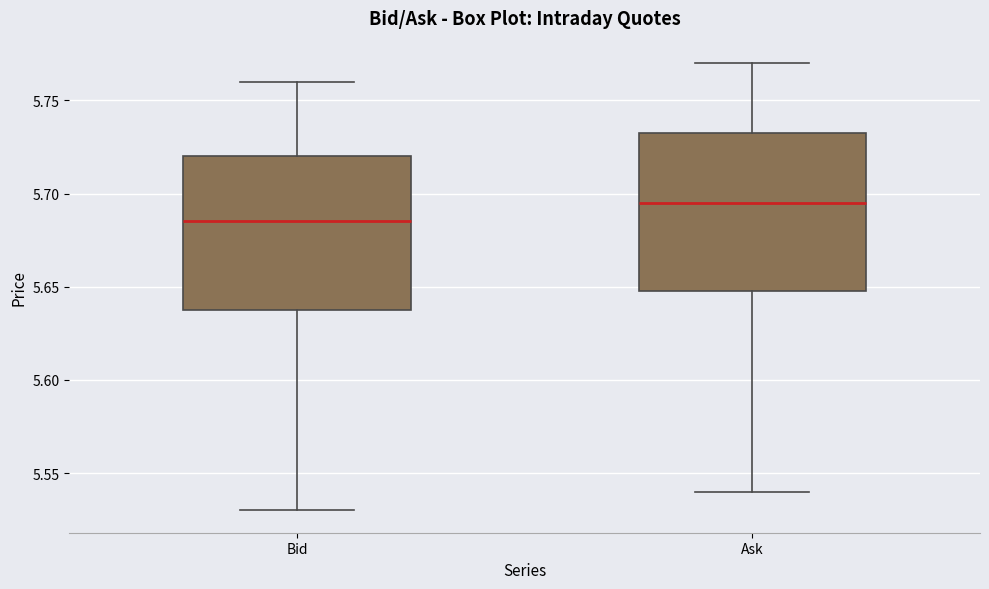

Reading left to right, transcribe this box plot: for each box, give where its median line is, the range the box spans, and where its two whiskers end, as read against the y-axis. The values are not printed on the chart, so give them approximately, as read against the axis.

Bid: median 5.685, box 5.640 to 5.720, whiskers 5.530 to 5.760
Ask: median 5.695, box 5.650 to 5.735, whiskers 5.540 to 5.770